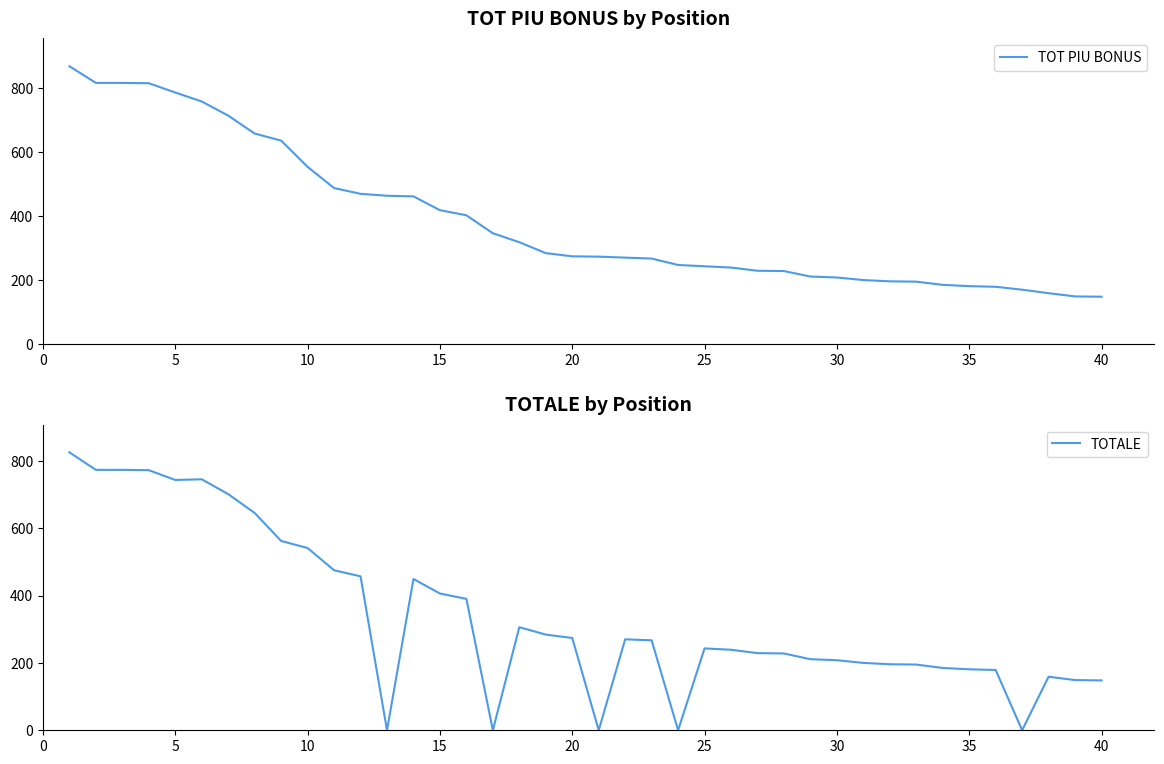

What value does the TOTALE series have at 40, to the nearest 10?

150